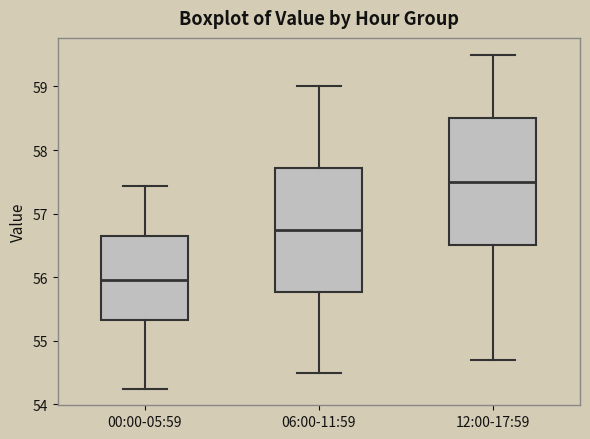

Which box has the lowest median line?

00:00-05:59